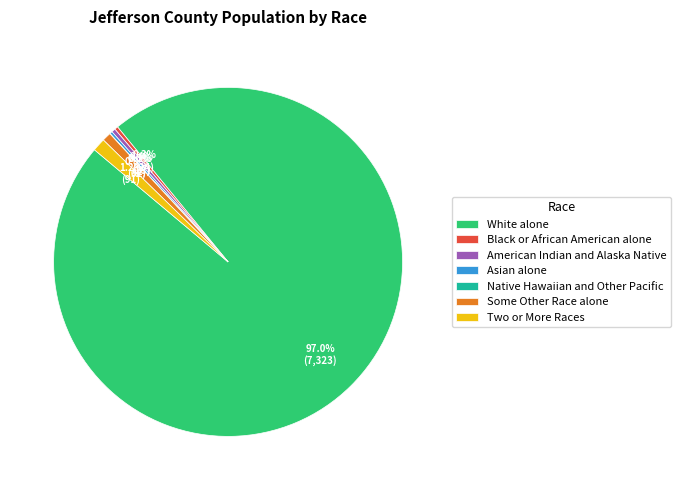

Which category has the biggest portion of the pie?

White alone